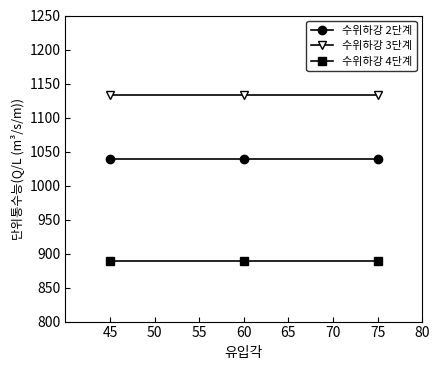

What is the greatest value displayed?

1133.0